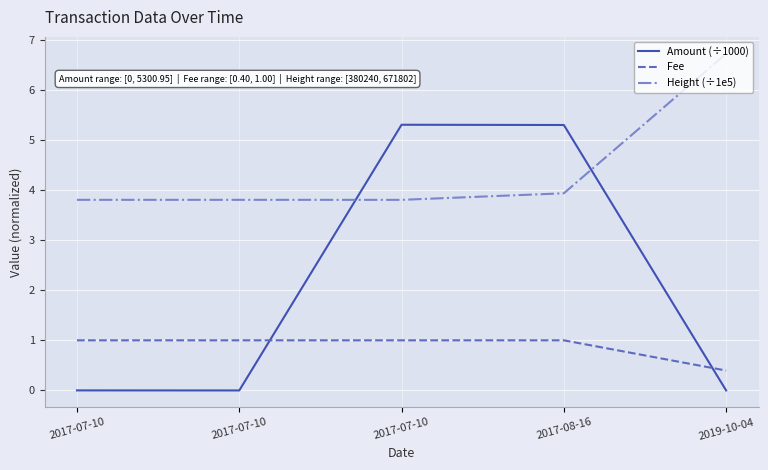

What are all the series names shown in the legend?

Amount (÷1000), Fee, Height (÷1e5)